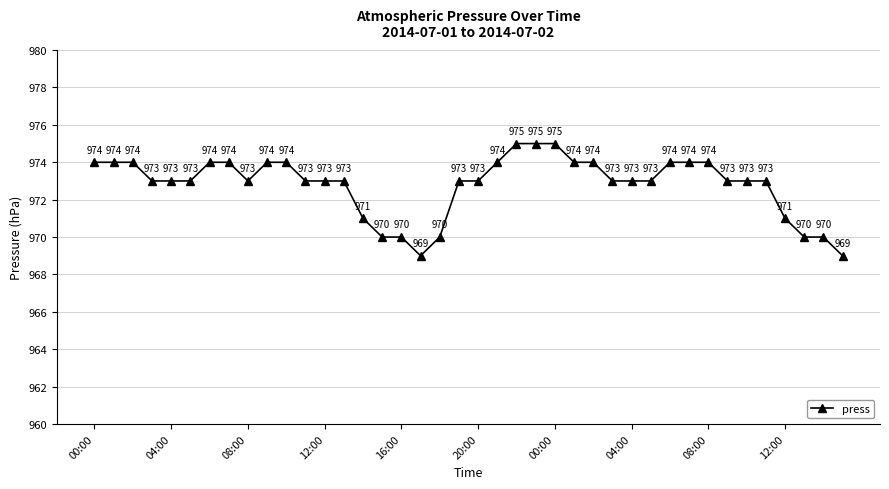

What is the value of the 25th point from the left?

975